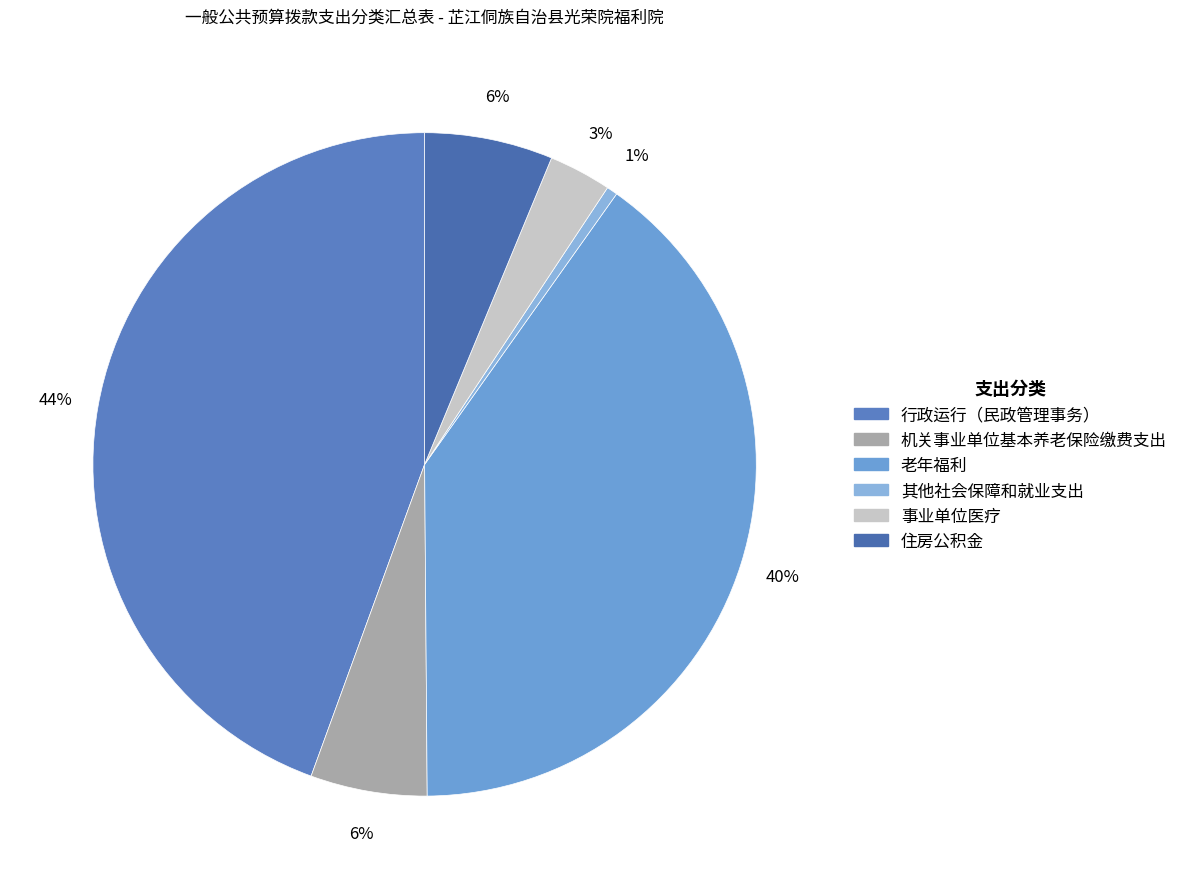

To the nearest percent, what is the combined percentage of 其他社会保障和就业支出 and 事业单位医疗?

4%